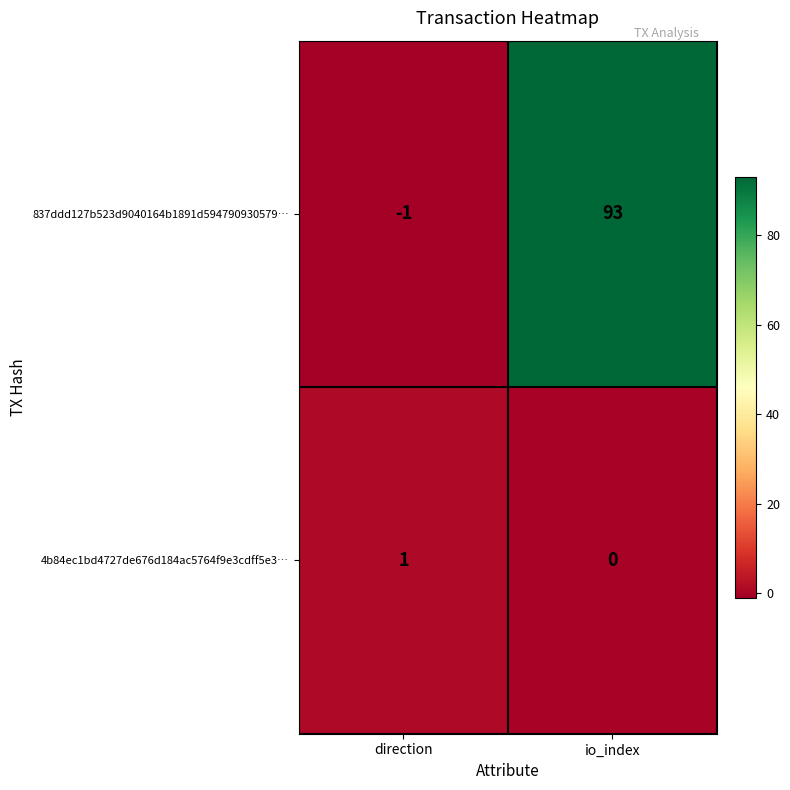

What is the average value of the 837ddd127b523d9040164b1891d594790930579… series?

46